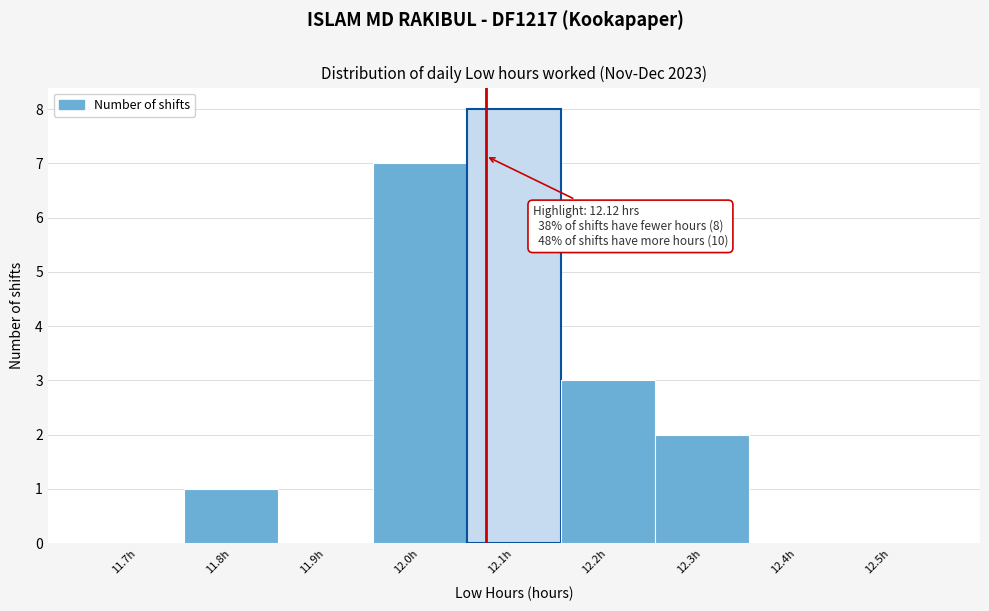

Reading left to right, transcribe all the data shown in this chart.

11.7h=0	11.8h=1	11.9h=0	12.0h=7	12.1h=8	12.2h=3	12.3h=2	12.4h=0	12.5h=0